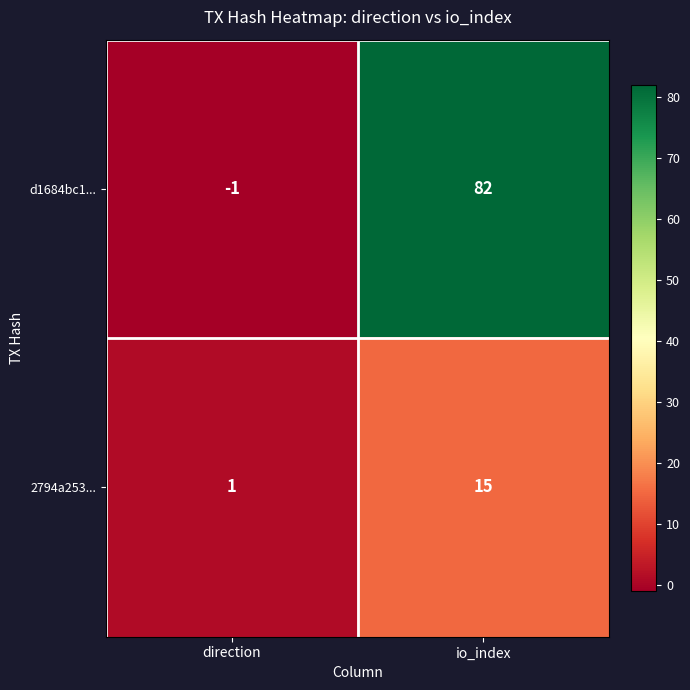

What is the sum of all 2794a253... values?

16